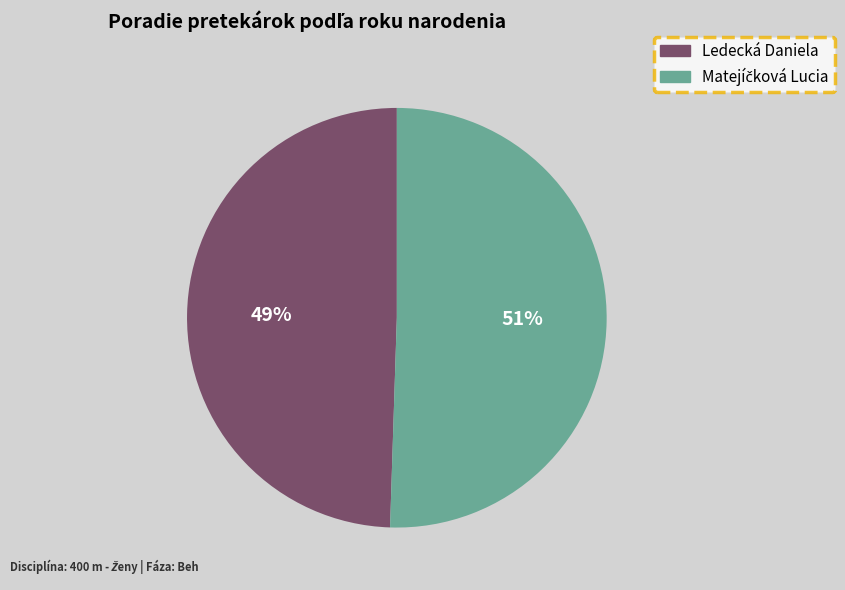

To the nearest percent, what is the average slice percentage?

50%